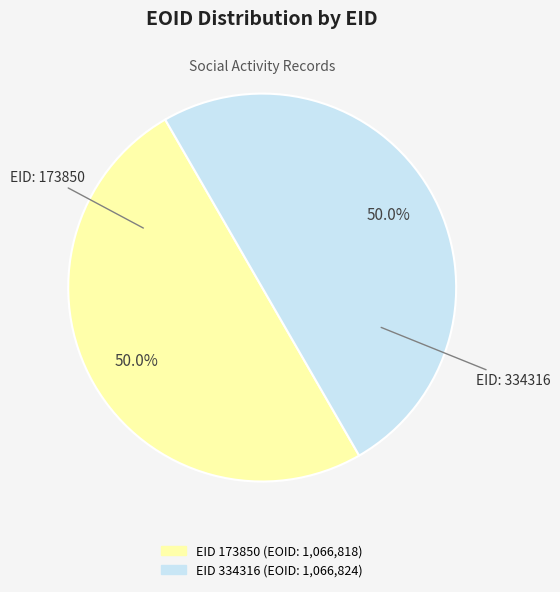

How many segments does this pie chart have?

2